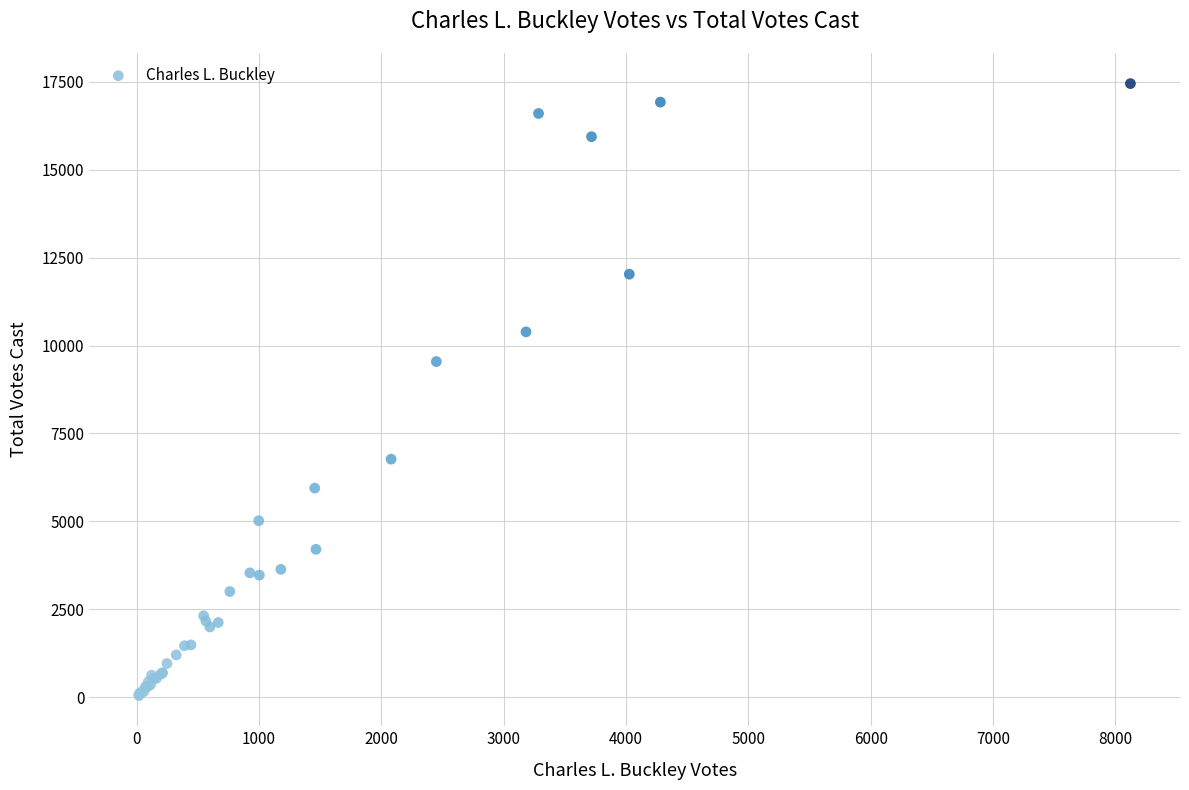

What Y value in the scatter plot is closest to 8745?

9543